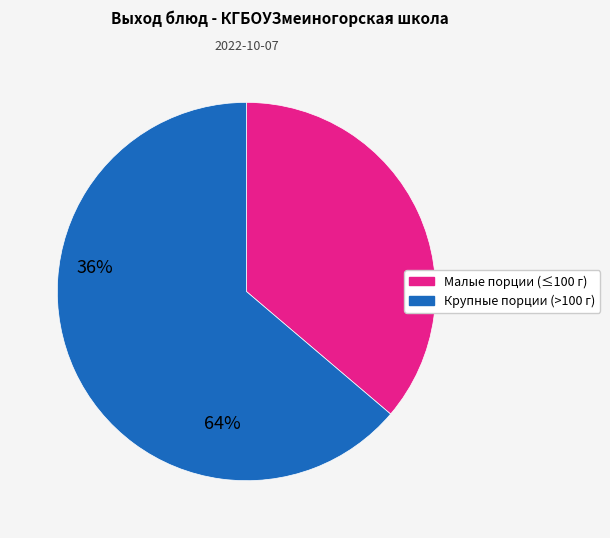

Is there any slice that represents more than half of the pie?

Yes